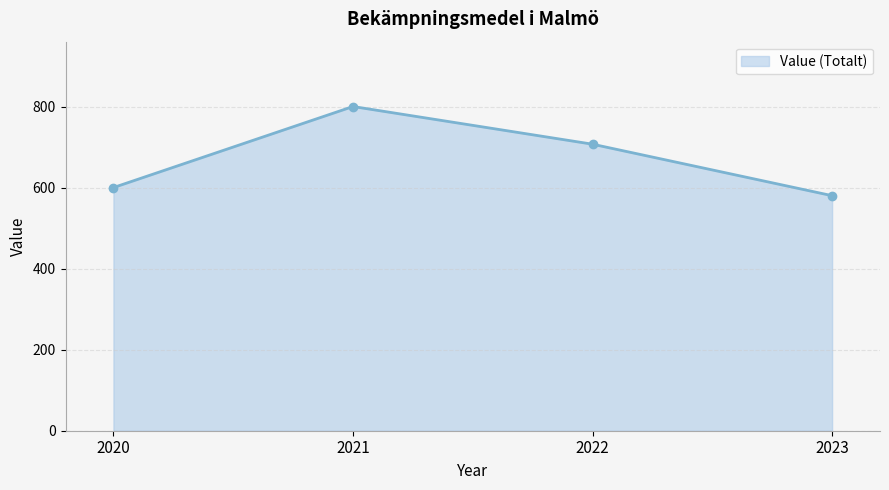

What is the greatest value displayed?

800